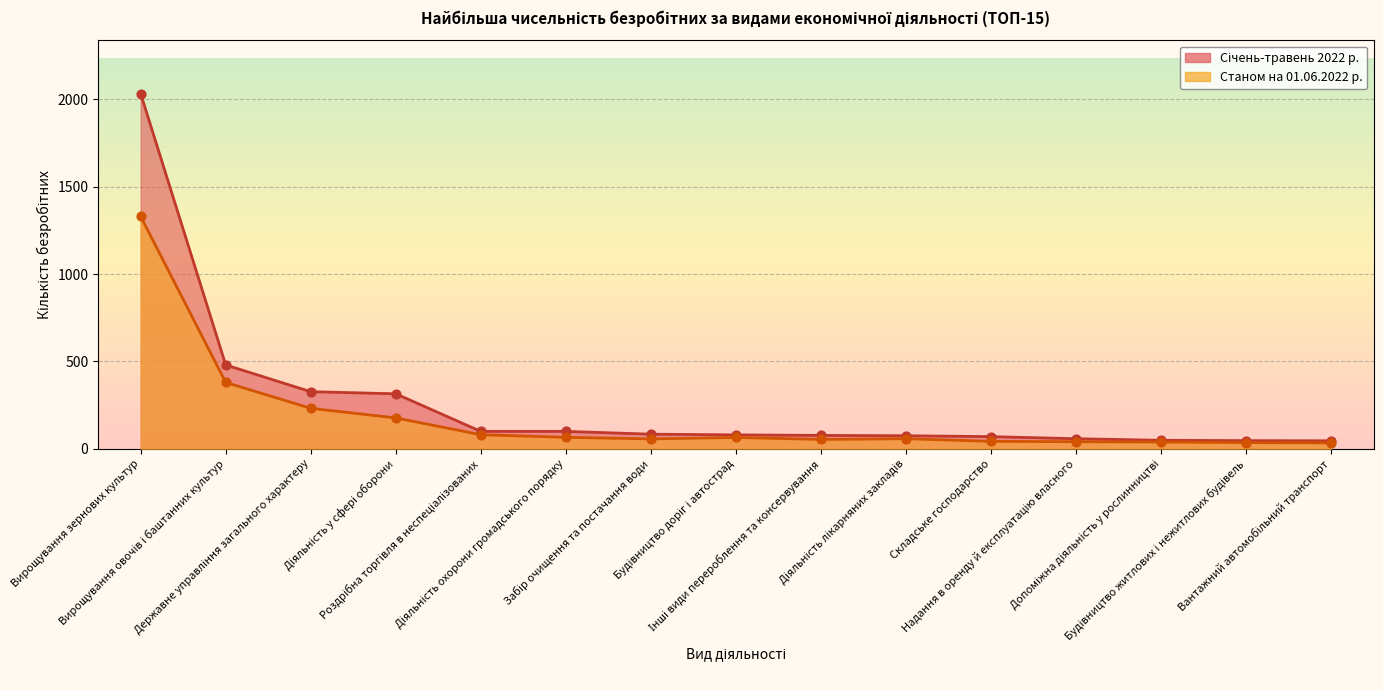

Which series has the largest total across all categories?

Січень-травень 2022 р.